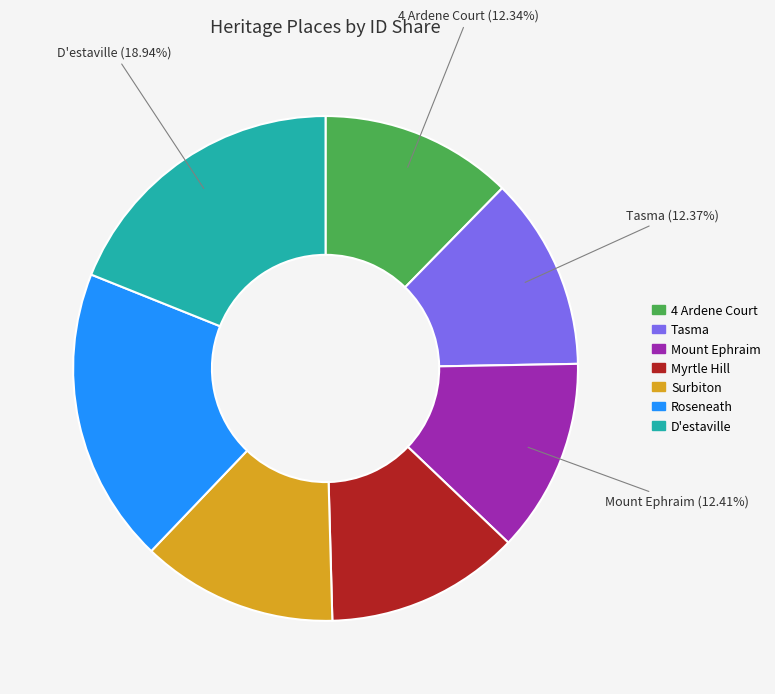

Approximately how many times larger is the value at D'estaville compared to Mount Ephraim?

1.5